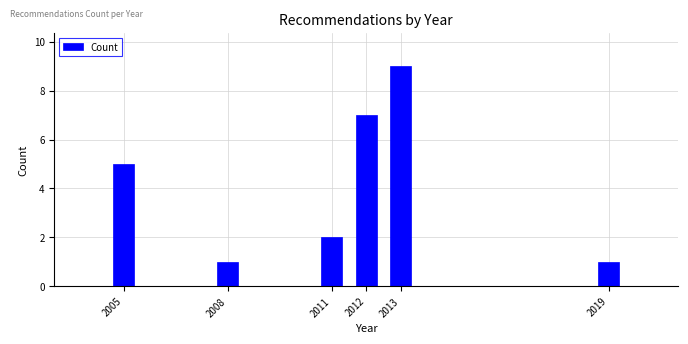

Reading left to right, what are all the values shown in this chart?

2005=5	2008=1	2011=2	2012=7	2013=9	2019=1